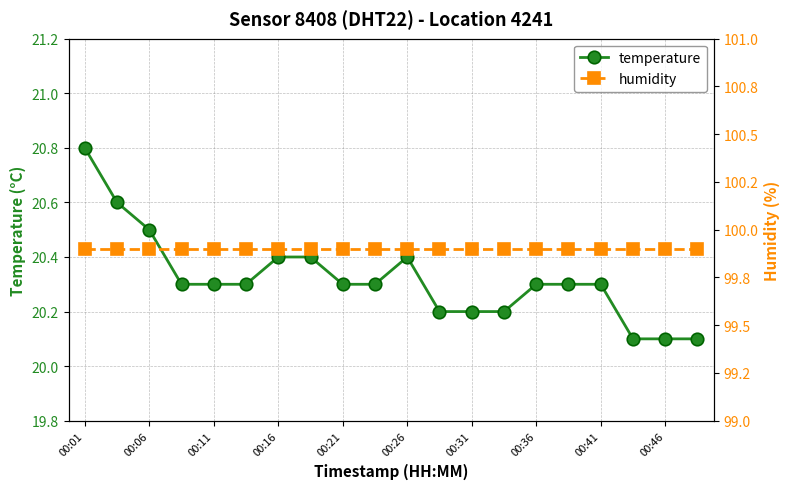

Which category has the highest value in the temperature series?

00:01